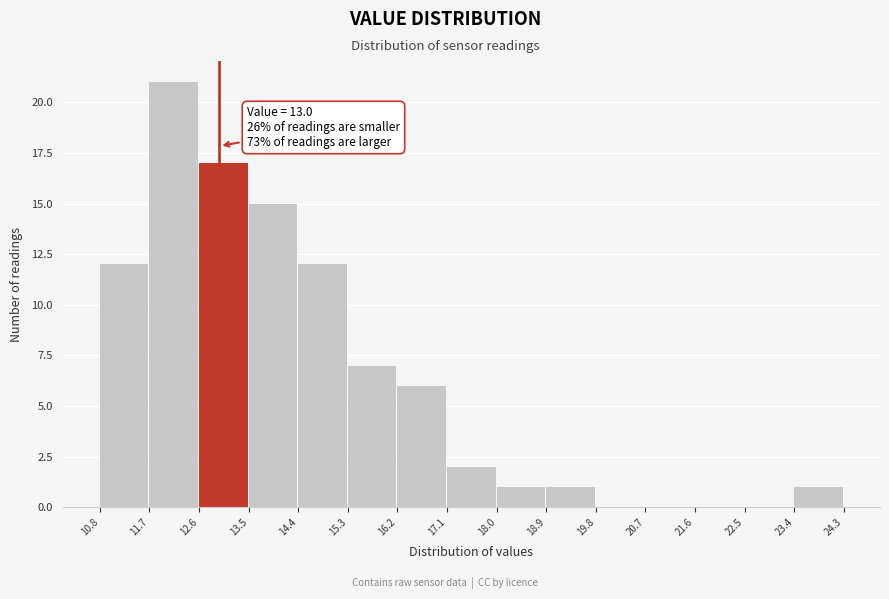

Over which range of the x-axis is the bar tallest?

11.7 to 12.6